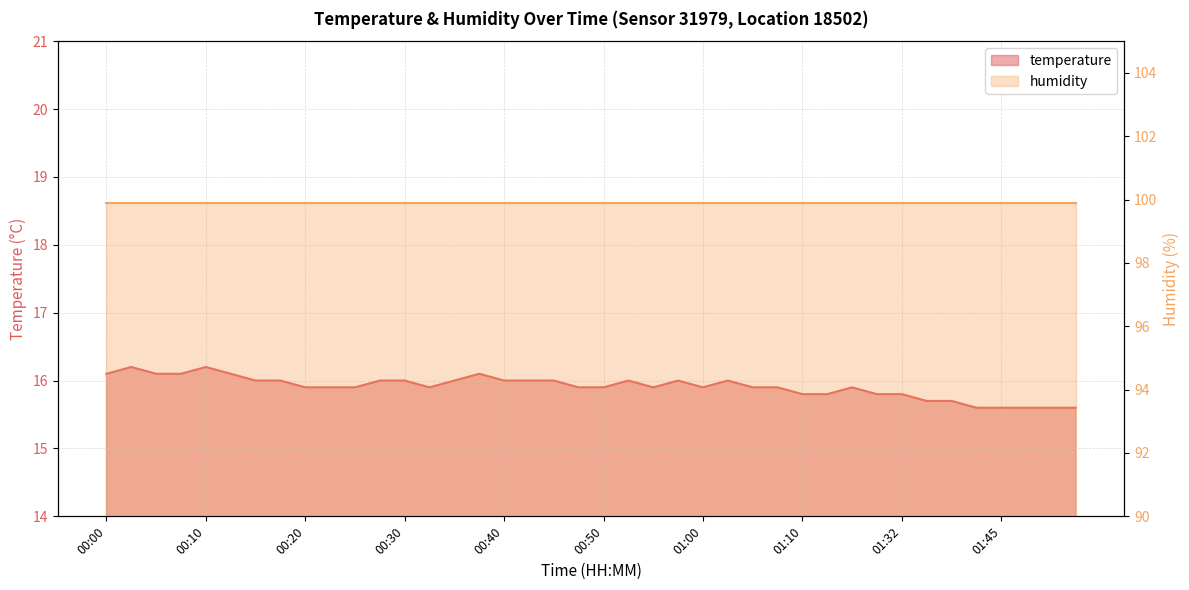

List the labels in order of value, largest first.

00:03, 00:10, 00:00, 00:05, 00:08, 00:12, 00:37, 00:15, 00:17, 00:27, 00:30, 00:35, 00:40, 00:42, 00:45, 00:52, 00:57, 01:02, 00:20, 00:22, 00:25, 00:32, 00:47, 00:50, 00:55, 01:00, 01:05, 01:07, 01:23, 01:10, 01:12, 01:26, 01:32, 01:34, 01:37, 01:39, 01:45, 01:47, 01:50, 01:53